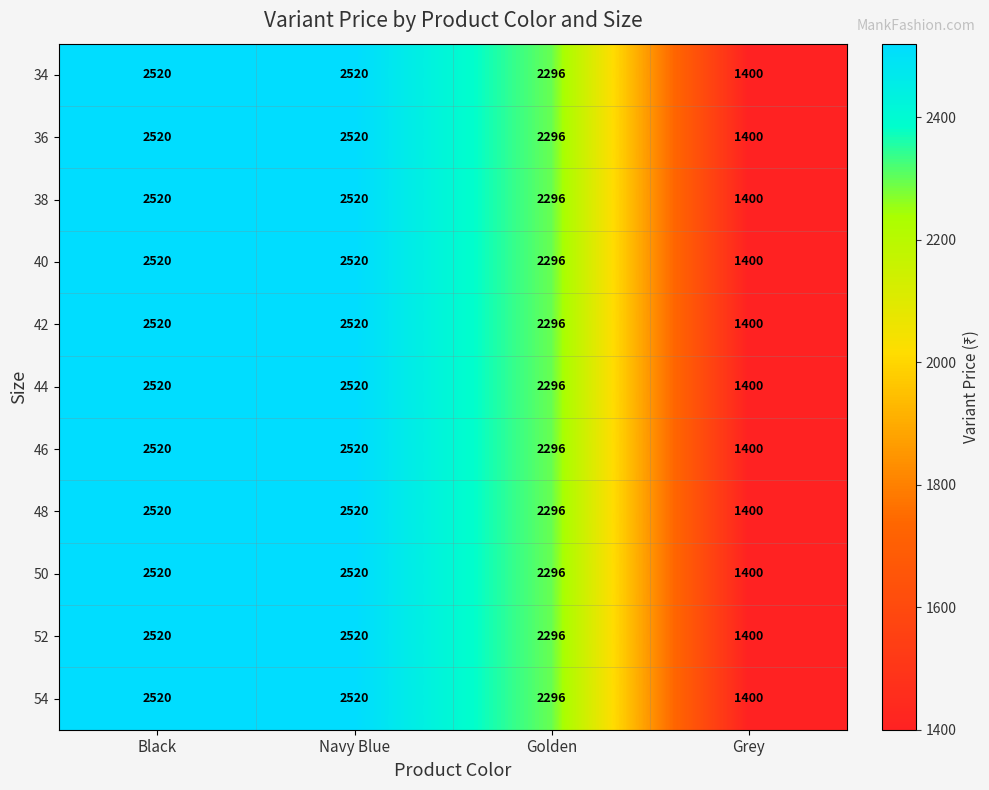

Is the value of 44 at Golden greater than the value of 40 at Navy Blue?

No